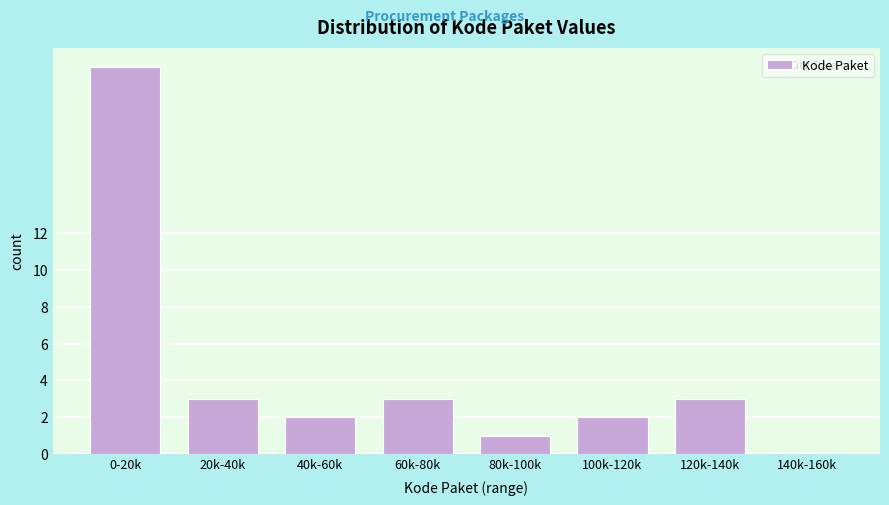

Reading right to left, transcribe all the data shown in this chart.

140k-160k=0	120k-140k=3	100k-120k=2	80k-100k=1	60k-80k=3	40k-60k=2	20k-40k=3	0-20k=21